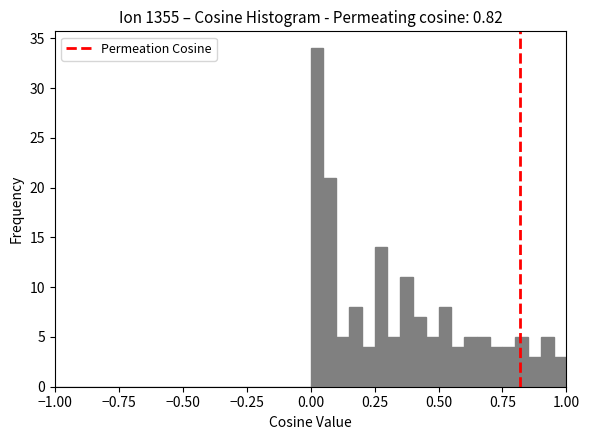

Read against the x-axis, roughly where is the centre of the tallest bar?

0.05